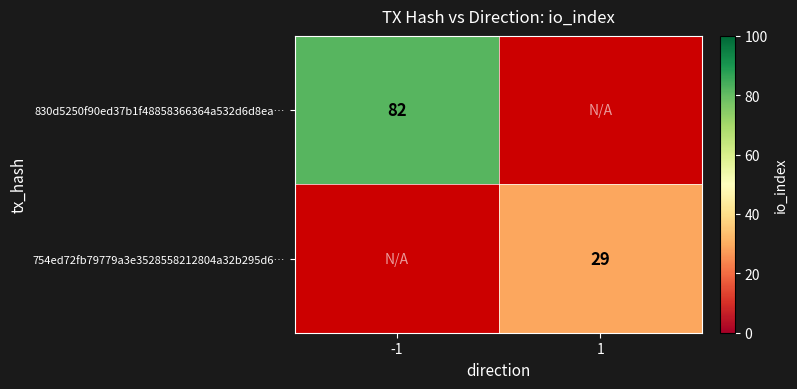

Which has a higher value, 1 or -1?

-1